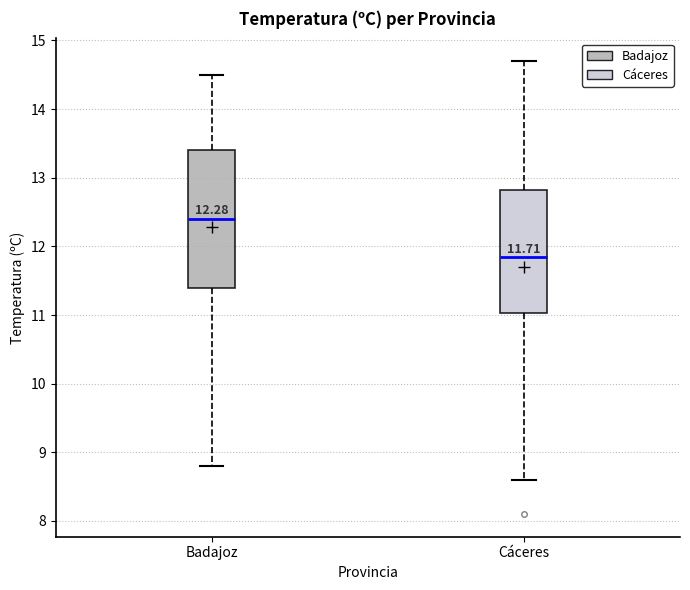

Which box's median line is the lowest?

Cáceres